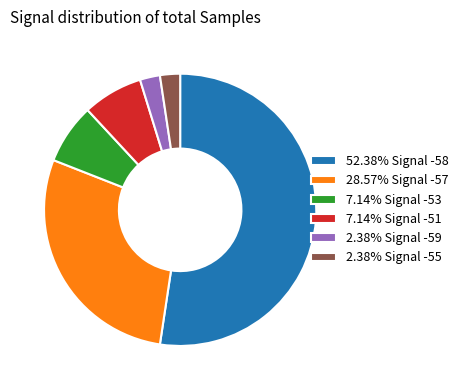

What is the ratio of the value at 52.38% Signal -58 to the value at 28.57% Signal -57?

1.8